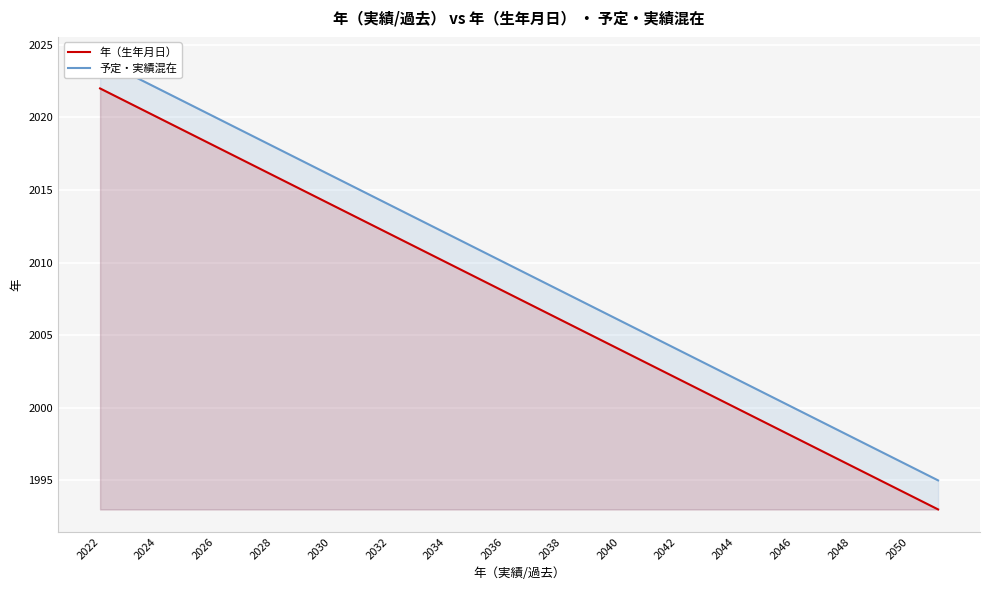

What is the minimum value for 年（生年月日）?

1993